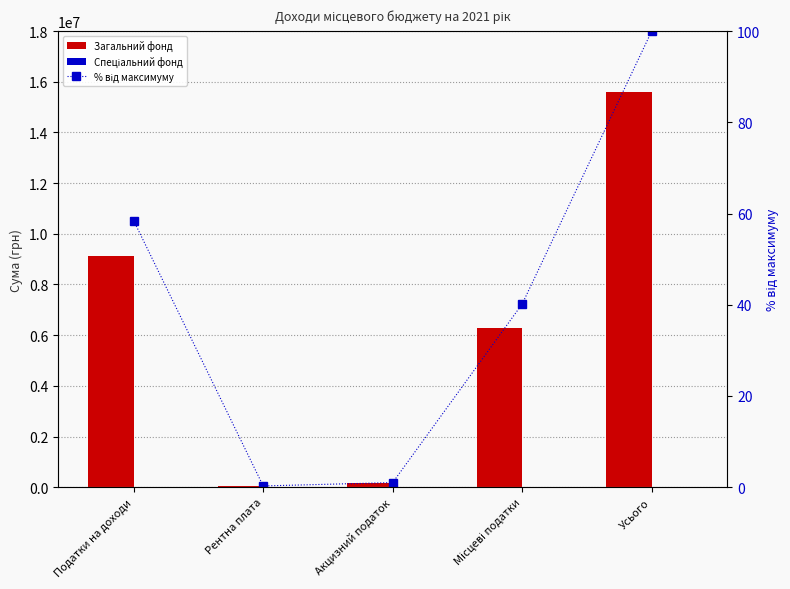

The value of Спеціальний фонд at Місцеві податки is -8614.4. True or false?

False